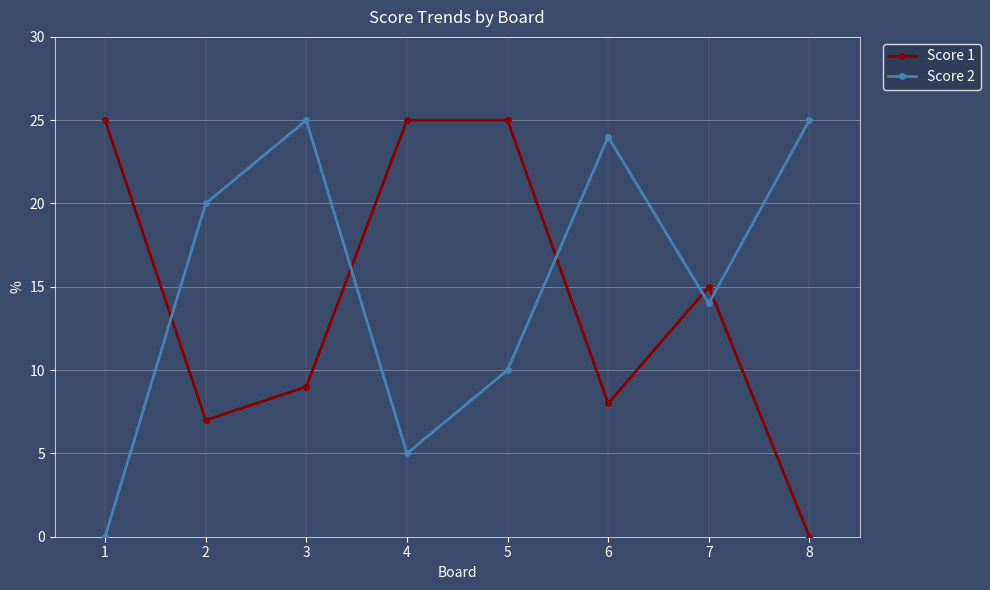

Reading left to right, list all the values displayed in this chart.

Score 1: 25	7	9	25	25	8	15	0
Score 2: 0	20	25	5	10	24	14	25